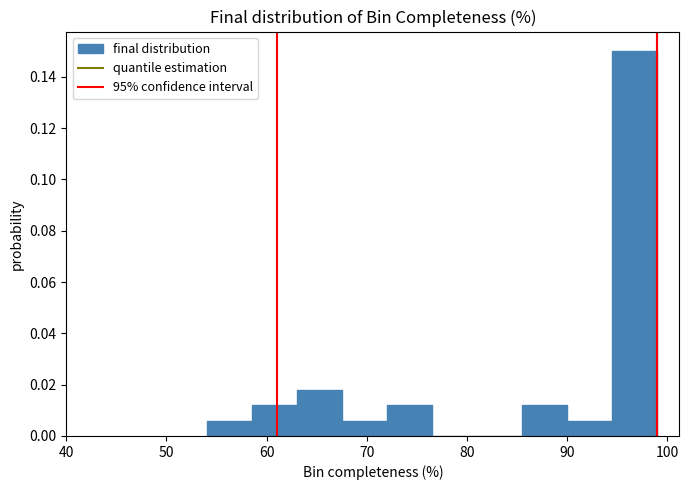

Reading left to right, list every bar in this chart as the range it spans on the x-axis followed by its height. Neither the bar edges nor the heights are printed on the chart, so give them approximately, as read against the axes.

54.0 to 58.5: 0.006
58.5 to 63.0: 0.012
63.0 to 67.5: 0.018
67.5 to 72.0: 0.006
72.0 to 76.5: 0.012
76.5 to 81.0: 0
81.0 to 85.5: 0
85.5 to 90.0: 0.012
90.0 to 94.5: 0.006
94.5 to 99.0: 0.150